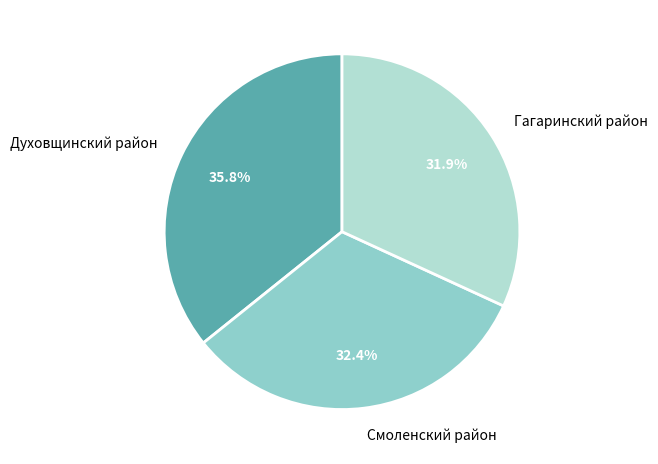

What percentage is the Духовщинский район slice, to the nearest percent?

36%